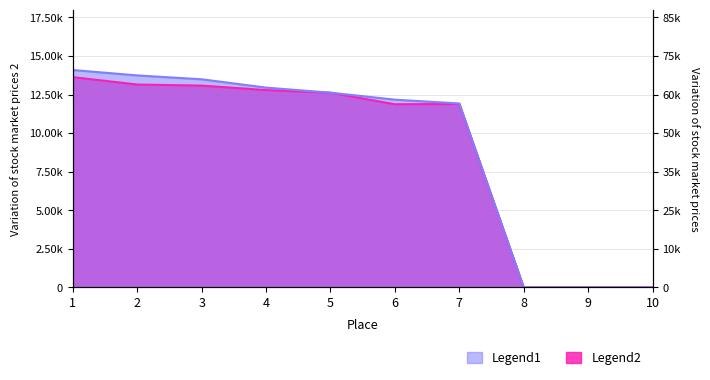

Which series has the largest total across all categories?

Legend1